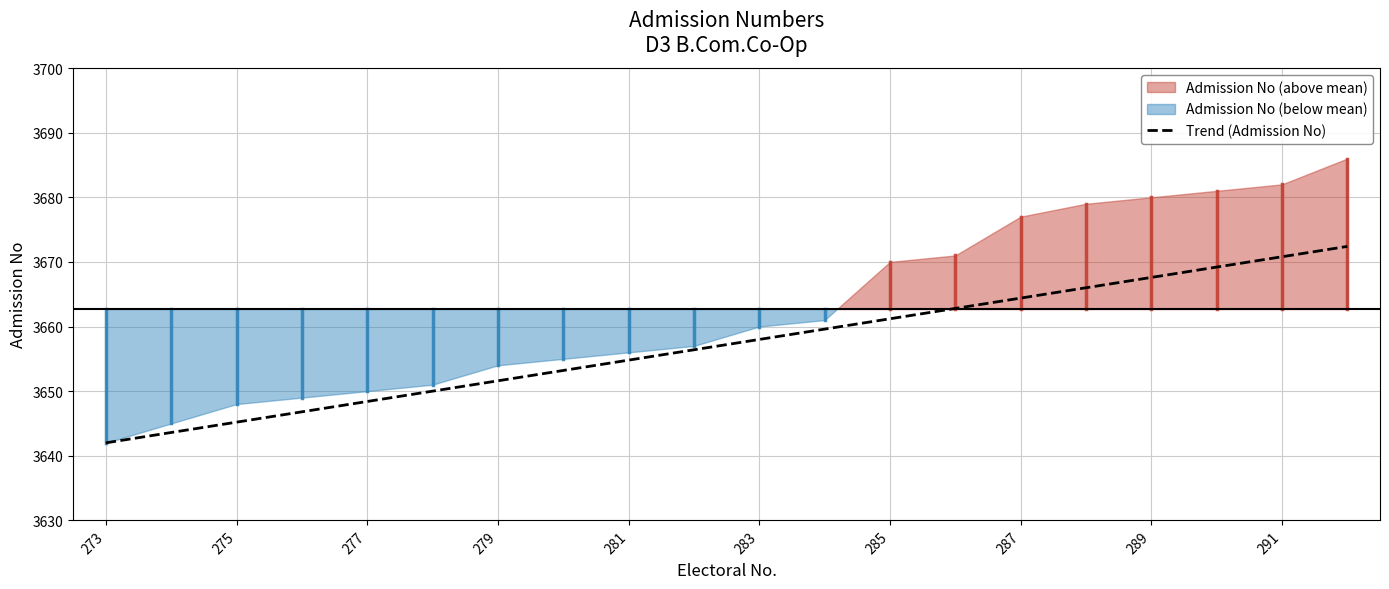

Is it true that Trend (Admission No) equals 3661.2 at 285?

True